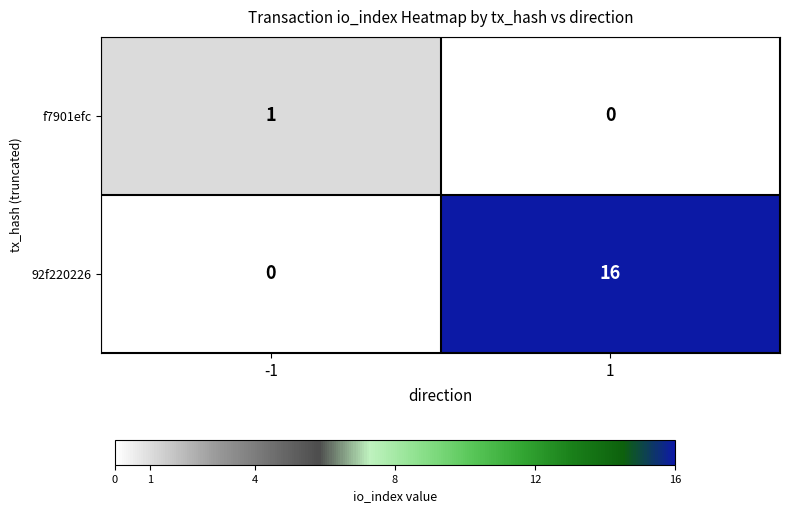

Rank the series at 1 from lowest to highest value.

f7901efc, 92f220226